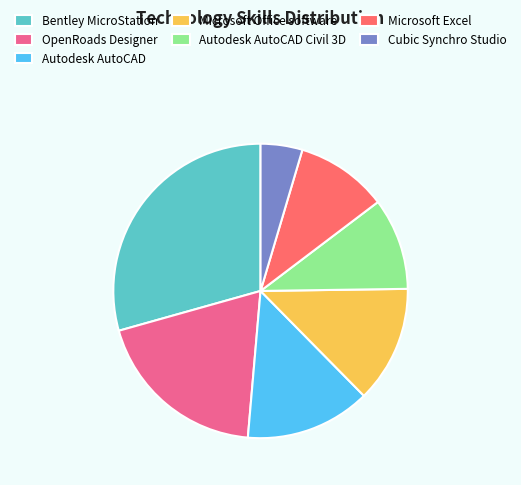

The Microsoft Excel slice represents 18% of the pie. True or false?

False